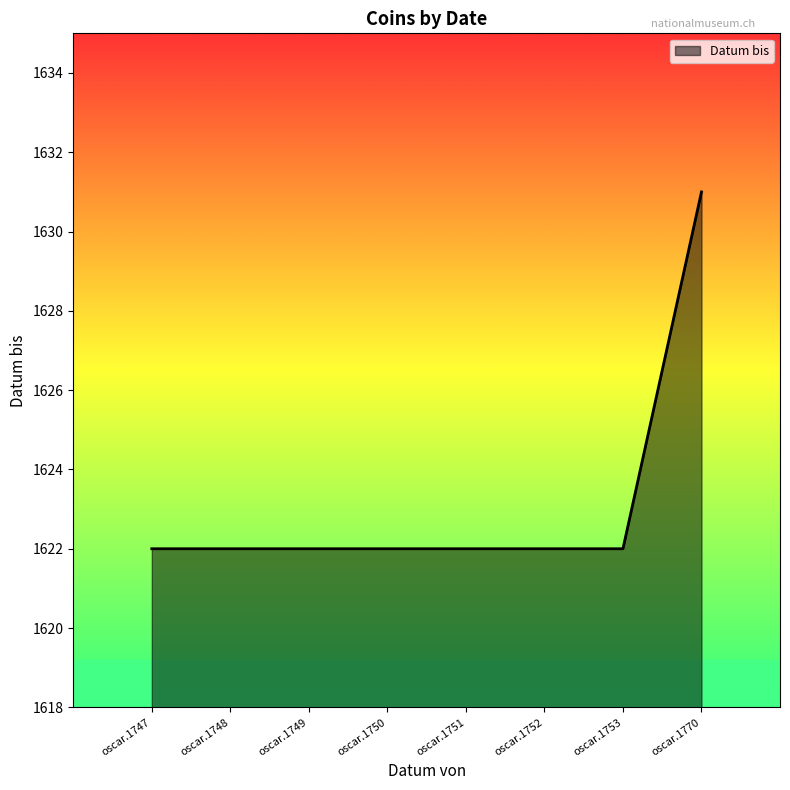

Which label corresponds to the largest value in the chart?

oscar.1770